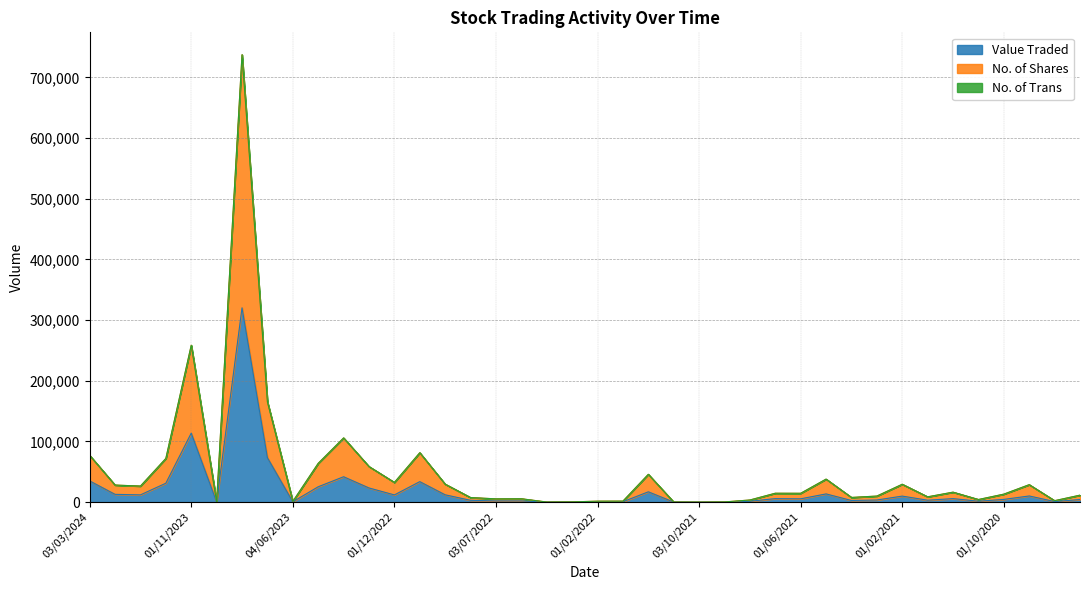

How many values in the Value Traded series exceed 5439?

19